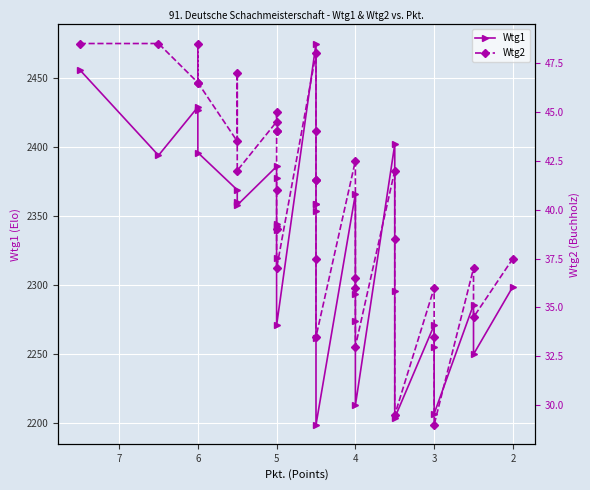

What is the average value of the Wtg2 series?

40.5